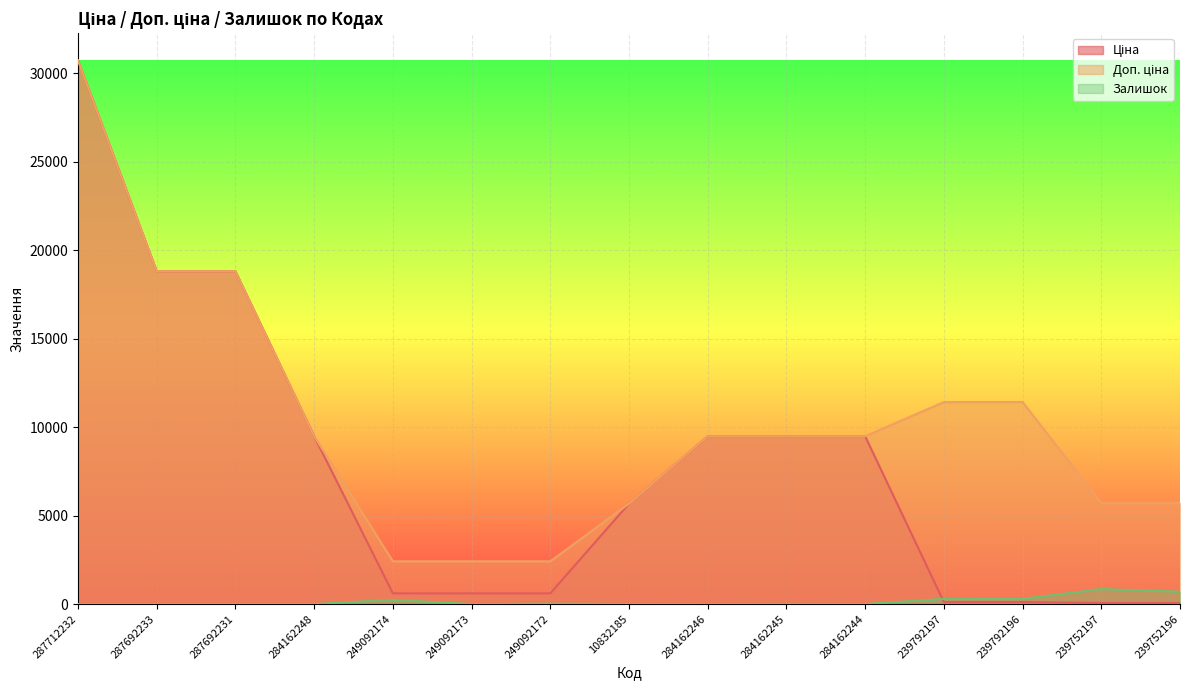

What is the value of the Залишок point at the 14th from the left?

845.0